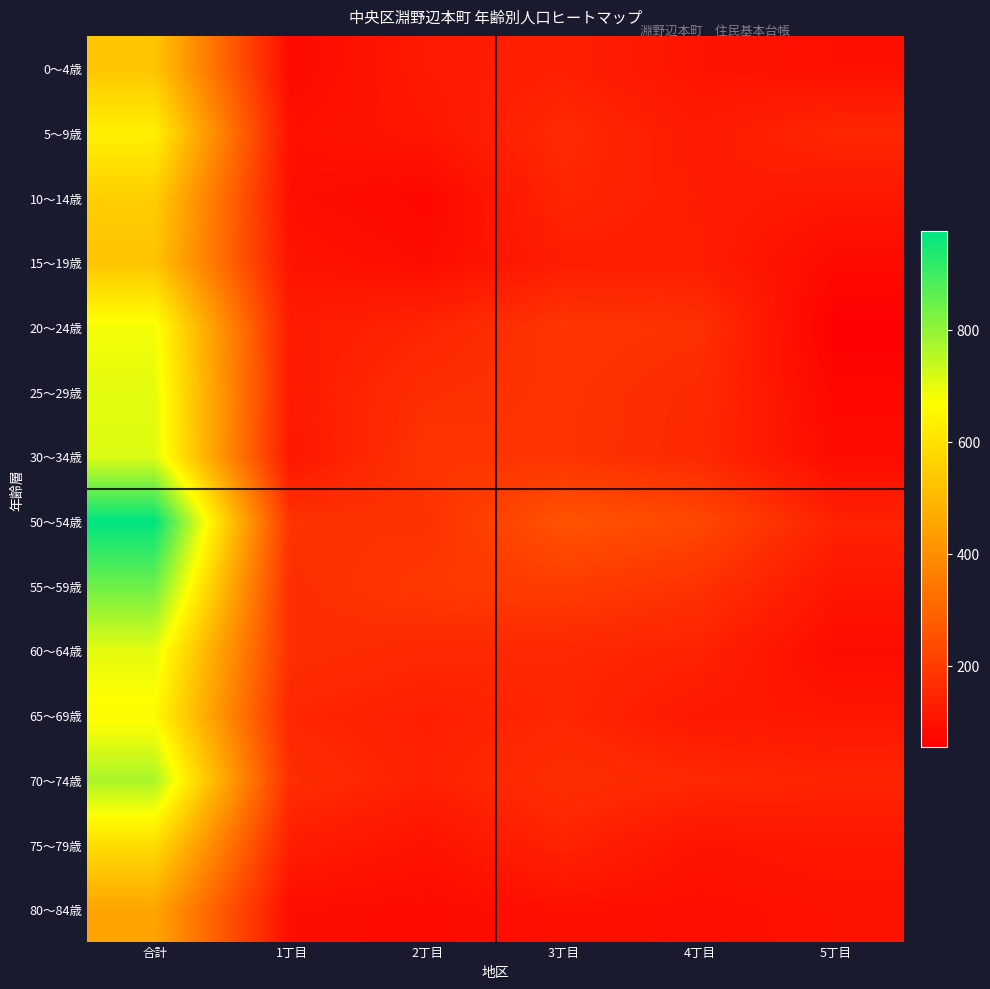

Reading left to right, list all the values displayed in this chart.

0～4歳: 合計=531	1丁目=78	2丁目=120	3丁目=134	4丁目=105	5丁目=94
5～9歳: 合計=635	1丁目=95	2丁目=110	3丁目=157	4丁目=122	5丁目=151
10～14歳: 合計=552	1丁目=90	2丁目=73	3丁目=149	4丁目=127	5丁目=113
15～19歳: 合計=528	1丁目=103	2丁目=86	3丁目=129	4丁目=129	5丁目=81
20～24歳: 合計=682	1丁目=122	2丁目=146	3丁目=185	4丁目=174	5丁目=55
25～29歳: 合計=702	1丁目=122	2丁目=168	3丁目=180	4丁目=159	5丁目=73
30～34歳: 合計=712	1丁目=110	2丁目=184	3丁目=179	4丁目=156	5丁目=83
50～54歳: 合計=977	1丁目=178	2丁目=174	3丁目=257	4丁目=228	5丁目=140
55～59歳: 合計=844	1丁目=166	2丁目=190	3丁目=201	4丁目=176	5丁目=111
60～64歳: 合計=702	1丁目=169	2丁目=155	3丁目=153	4丁目=141	5丁目=84
65～69歳: 合計=659	1丁目=149	2丁目=133	3丁目=150	4丁目=117	5丁目=110
70～74歳: 合計=771	1丁目=166	2丁目=137	3丁目=170	4丁目=154	5丁目=144
75～79歳: 合計=587	1丁目=127	2丁目=101	3丁目=142	4丁目=104	5丁目=113
80～84歳: 合計=451	1丁目=87	2丁目=81	3丁目=94	4丁目=90	5丁目=99